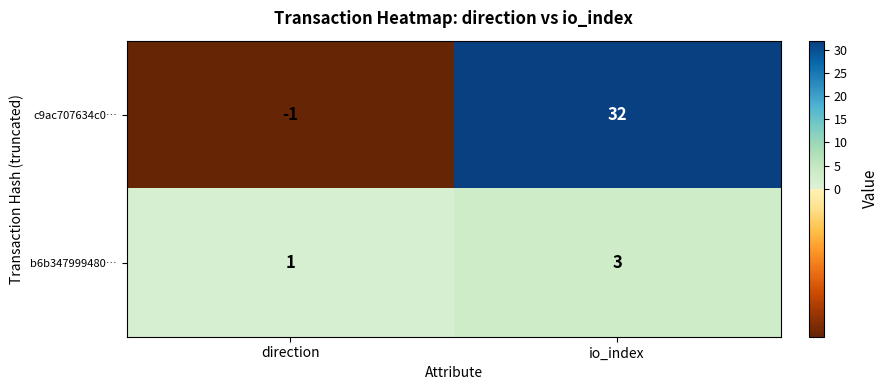

What is the difference between the highest and lowest values at io_index?

29